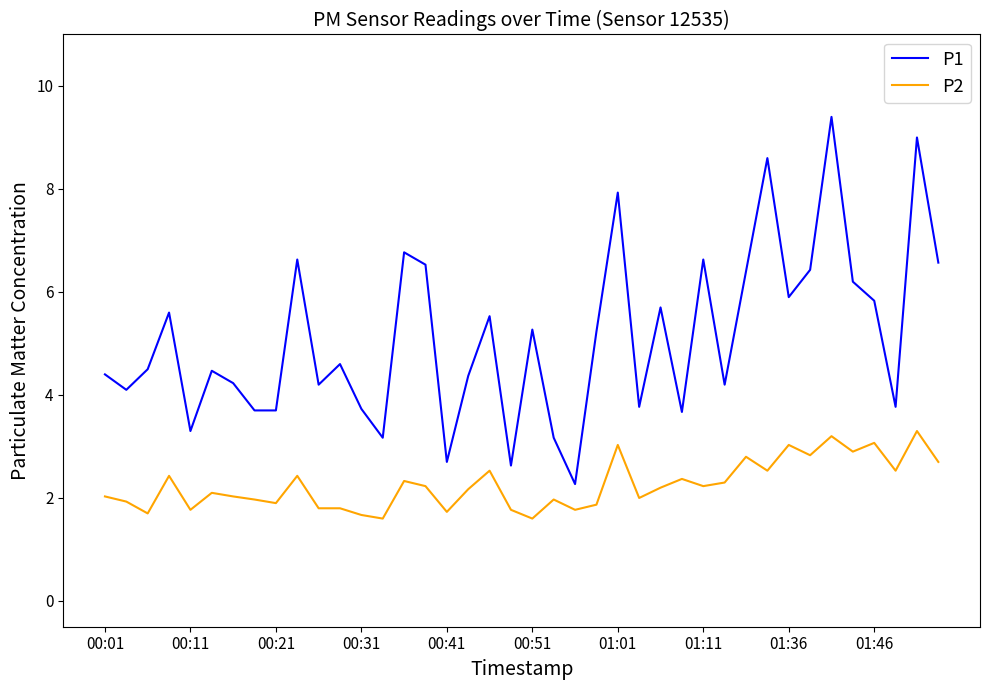

What is the smallest value displayed?

1.6